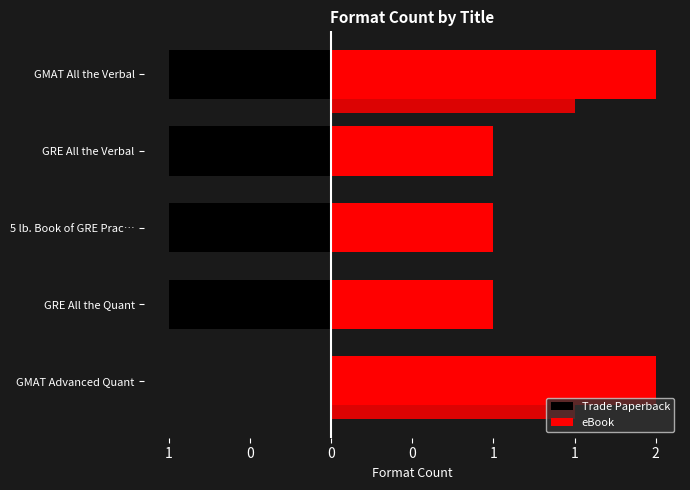

How many bars are there in each group?

2